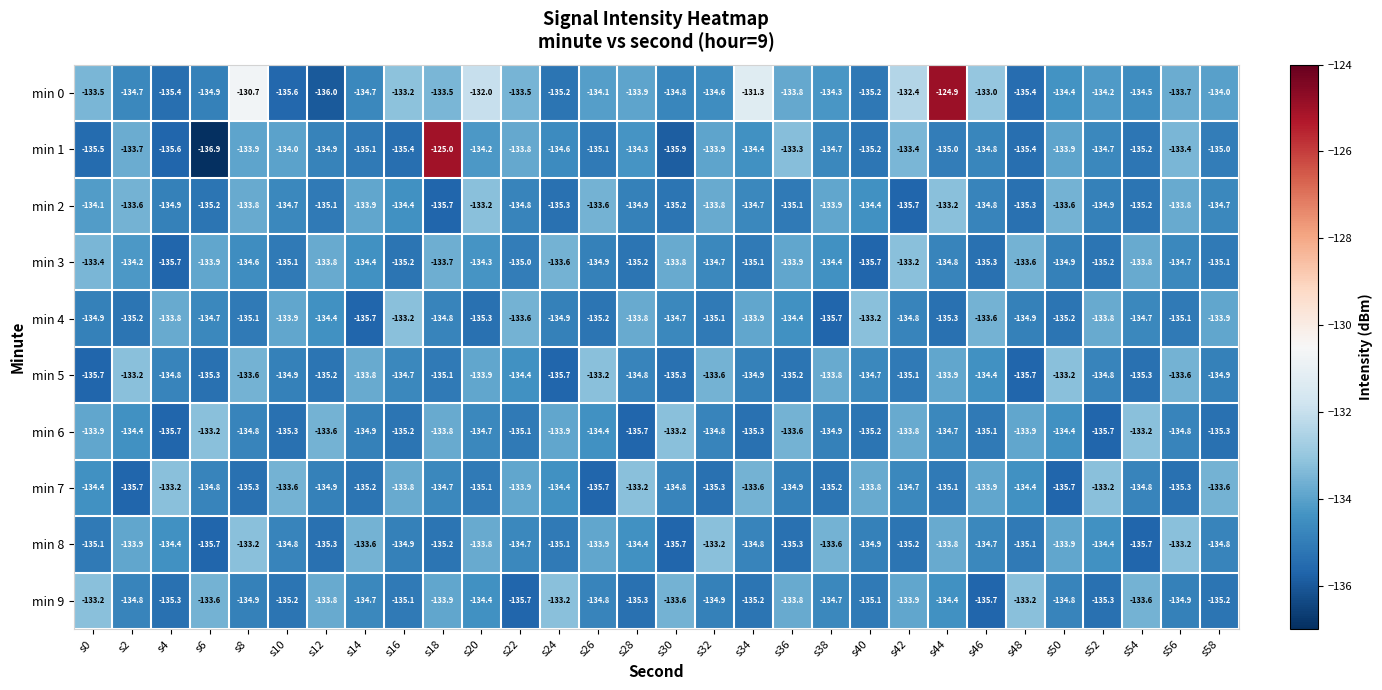

What is the difference between the highest and lowest values at s40?

2.5